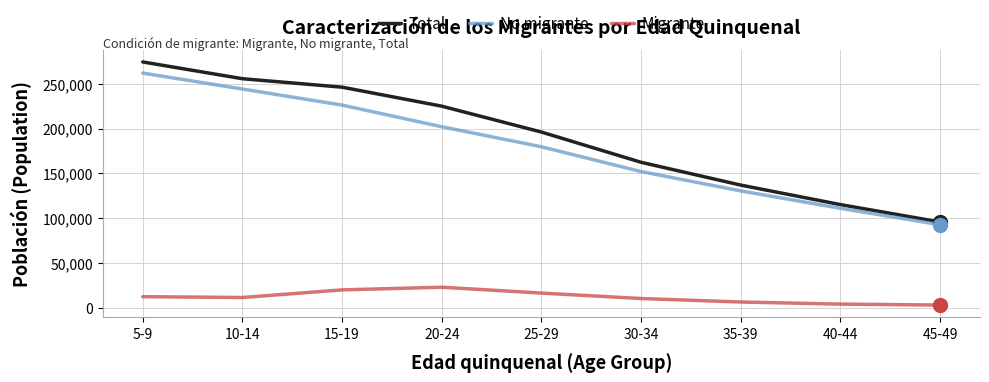

How many No migrante values are between 130441 and 226184?

5